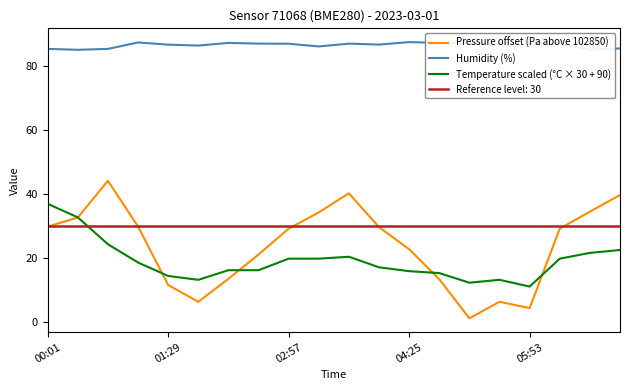

List the series in order of their peak value, lowest first.

Reference level: 30, Temperature scaled (°C × 30 + 90), Pressure offset (Pa above 102850), Humidity (%)